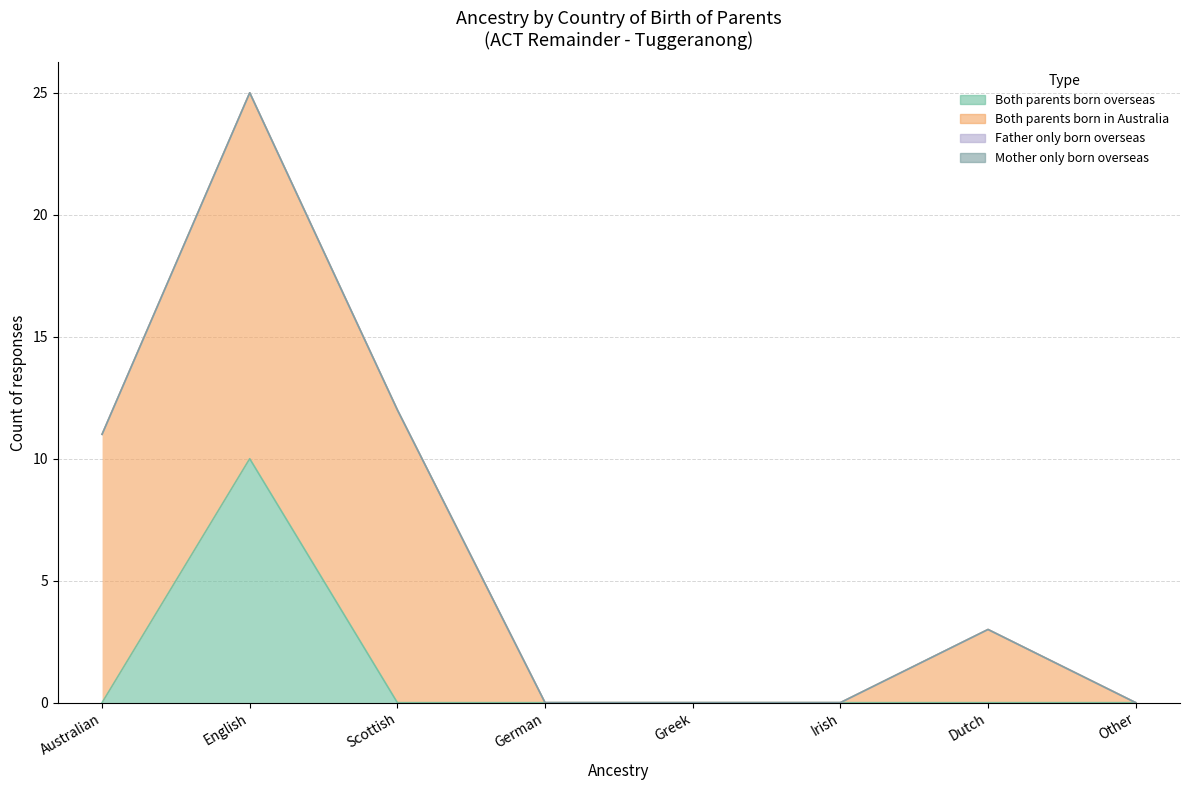

Rank the series at Dutch from highest to lowest value.

Both parents born in Australia, Both parents born overseas, Father only born overseas, Mother only born overseas